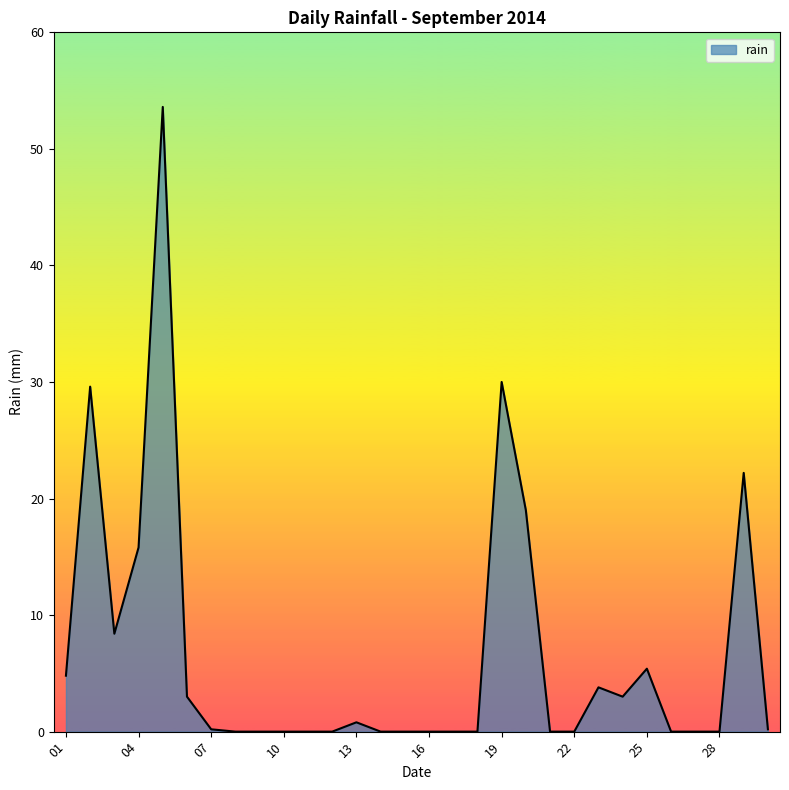

Count the number of data series in this chart.

1